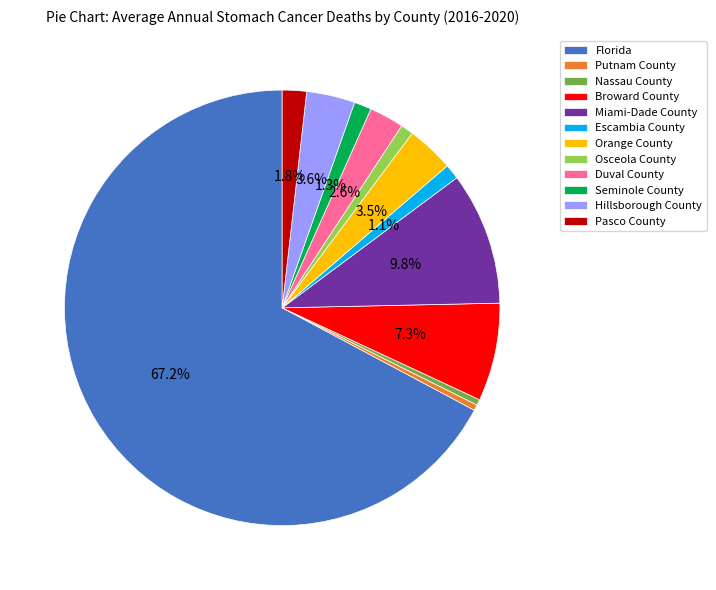

Which has a higher value, Seminole County or Florida?

Florida